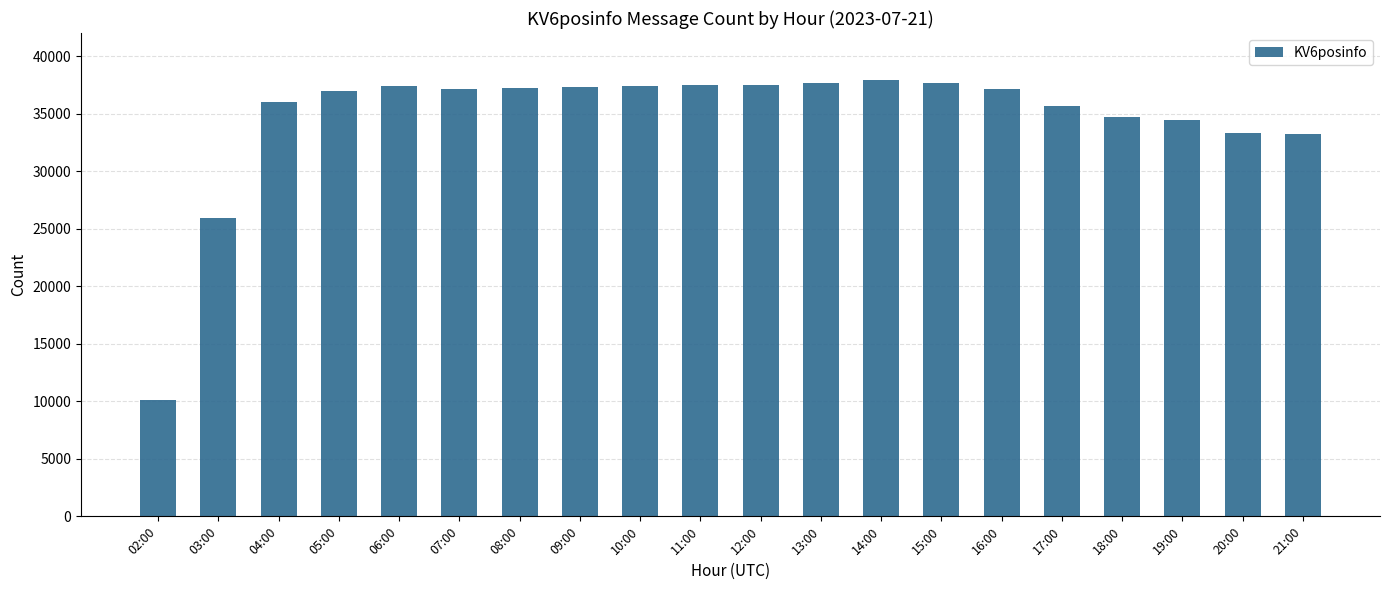

What is the average value?

34605